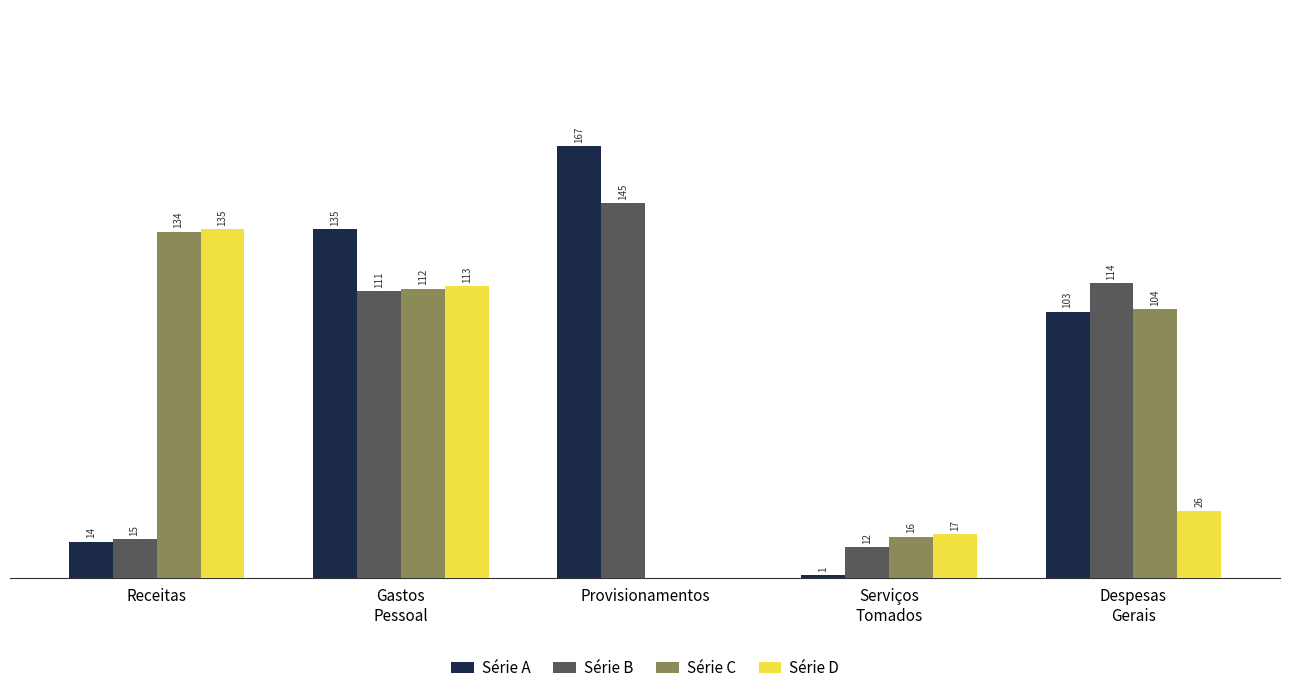

Which series has the largest total across all categories?

Série A